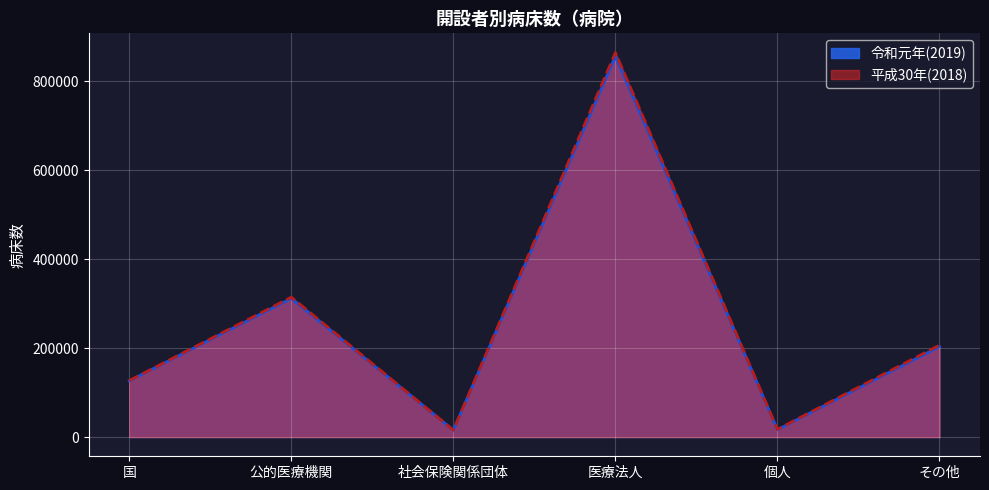

True or false: 平成30年(2018) and 令和元年(2019) cross at least once.

False